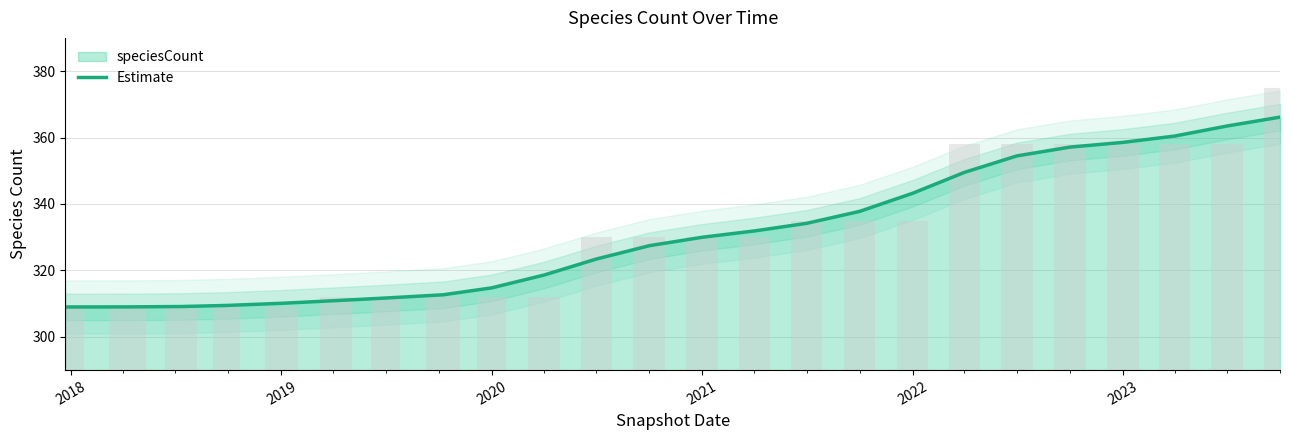

How many categories are shown in the chart?

24